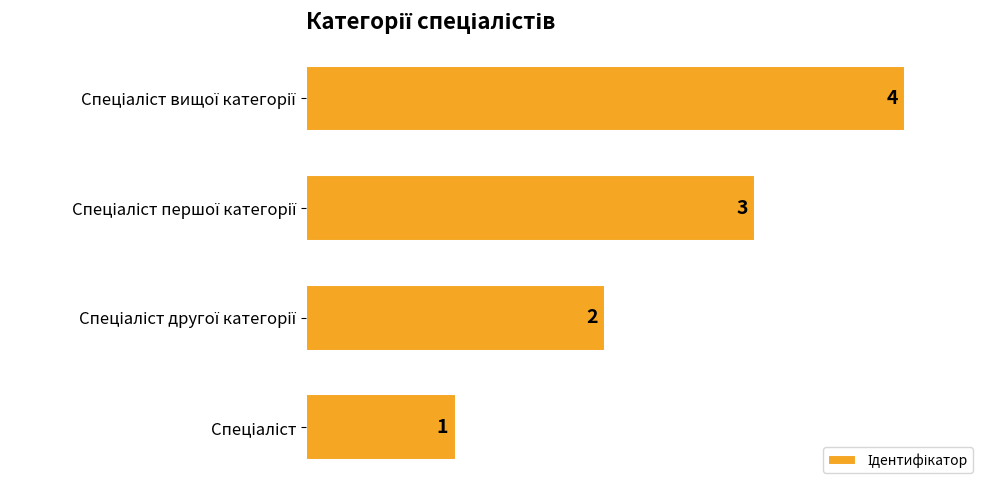

What is the greatest value displayed?

4